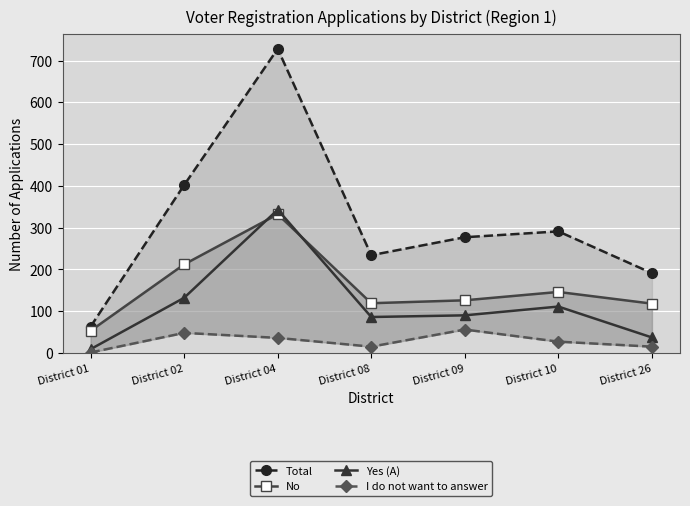

How many values in the I do not want to answer series are below 27?

3